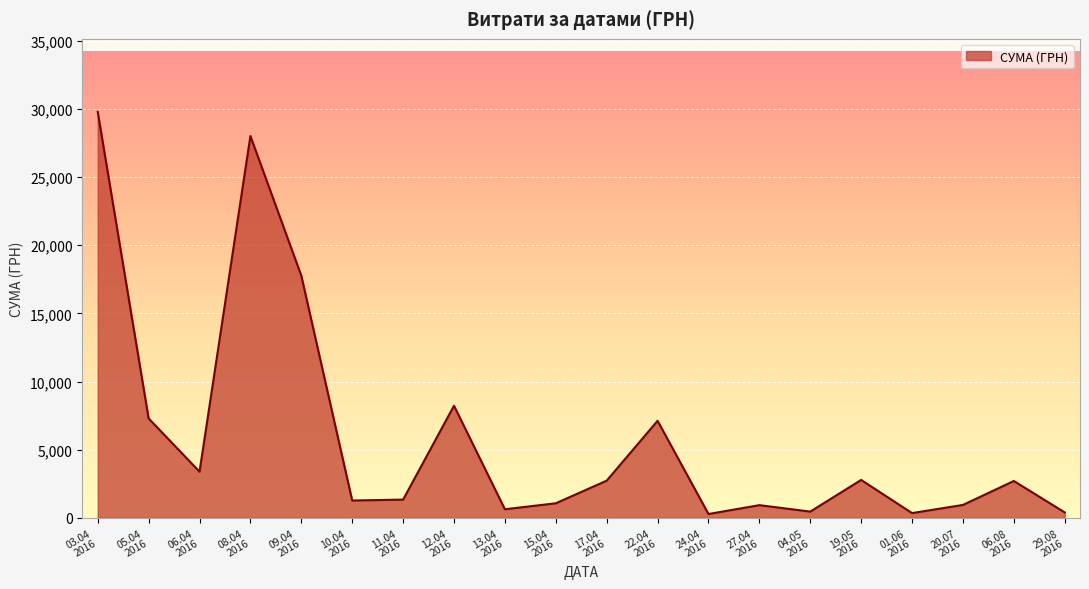

What is the greatest value displayed?

29769.0